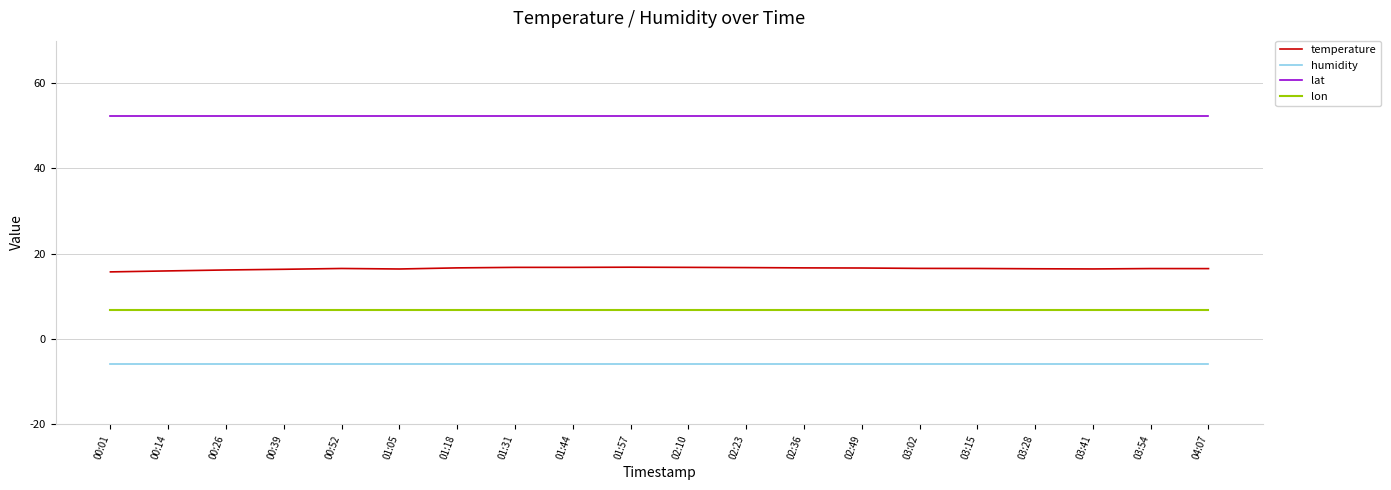

What is the maximum value shown in the chart?

52.4